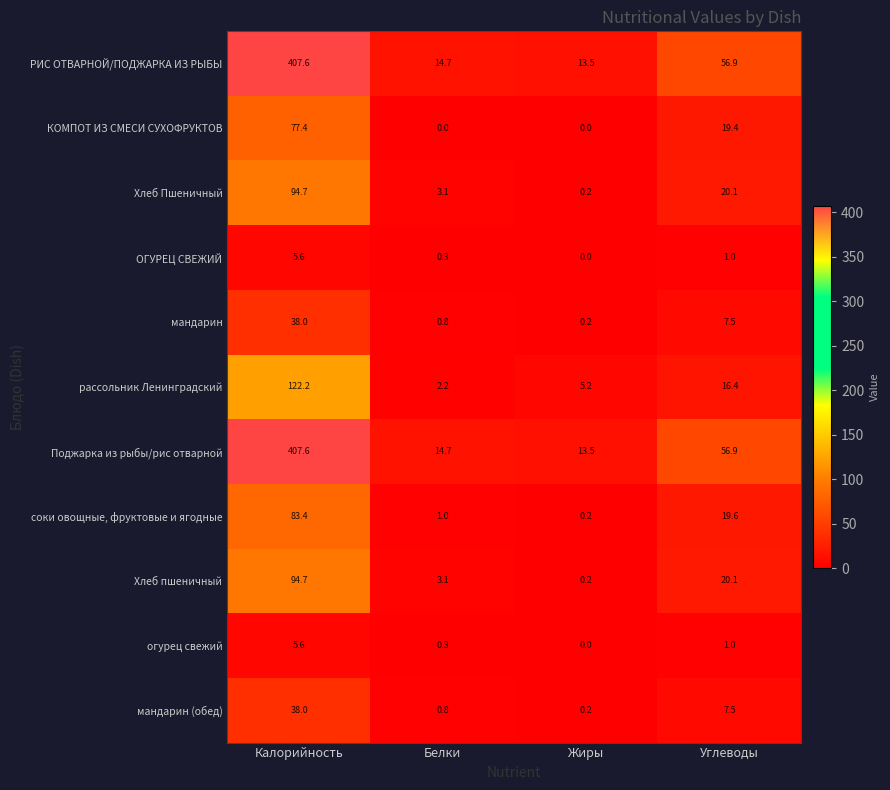

What is the total value across all series at Белки?

41.0